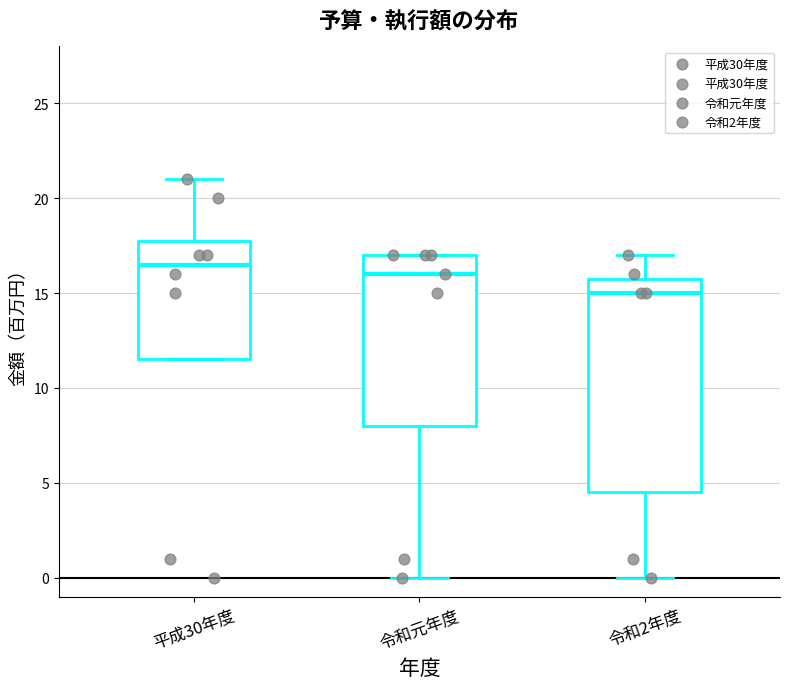

Reading left to right, read every box against the y-axis: the position of its median line, the range the box covers, and the ends of its whiskers. The values are not printed on the chart, so give them approximately, as read against the axis.

平成30年度: median 16.5, box 11.5 to 18.0, whiskers 11.5 to 21.0
令和元年度: median 16.0, box 8.0 to 17.0, whiskers 0.0 to 17.0
令和2年度: median 15.0, box 4.5 to 16.0, whiskers 0.0 to 17.0